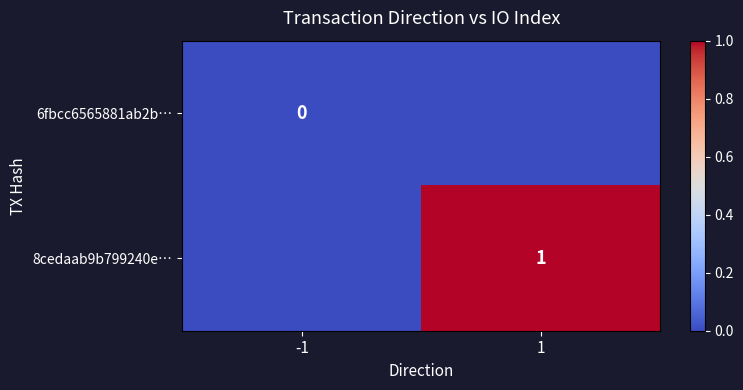

Is it true that 8cedaab9b799240e… equals -1 at -1?

False